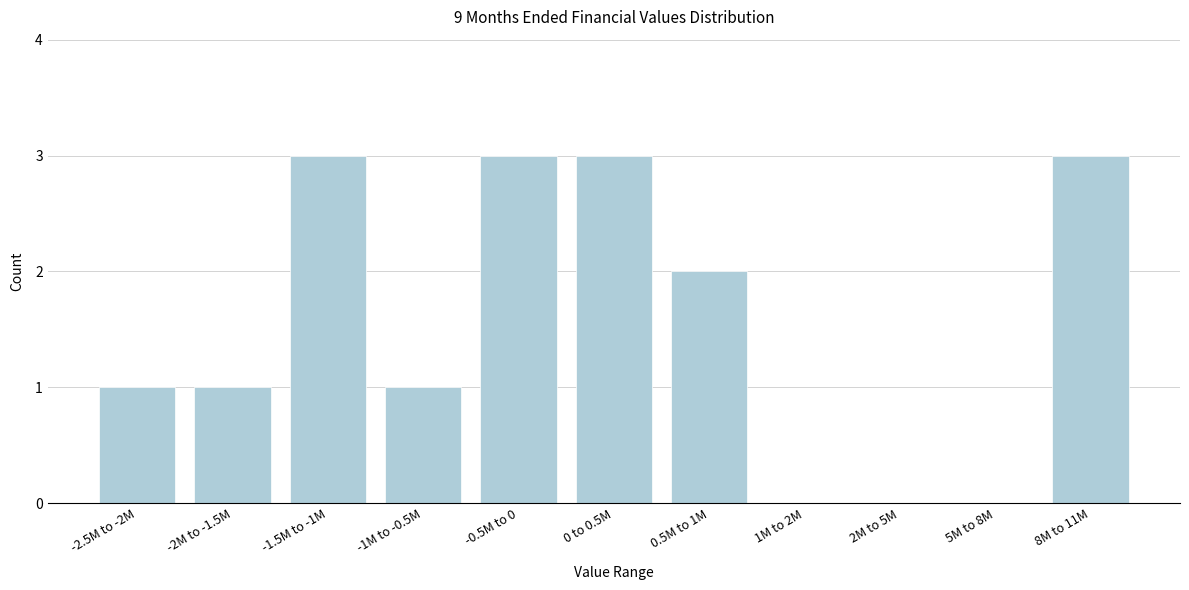

Reading left to right, transcribe all the data shown in this chart.

-2.5M to -2M=1	-2M to -1.5M=1	-1.5M to -1M=3	-1M to -0.5M=1	-0.5M to 0=3	0 to 0.5M=3	0.5M to 1M=2	1M to 2M=0	2M to 5M=0	5M to 8M=0	8M to 11M=3